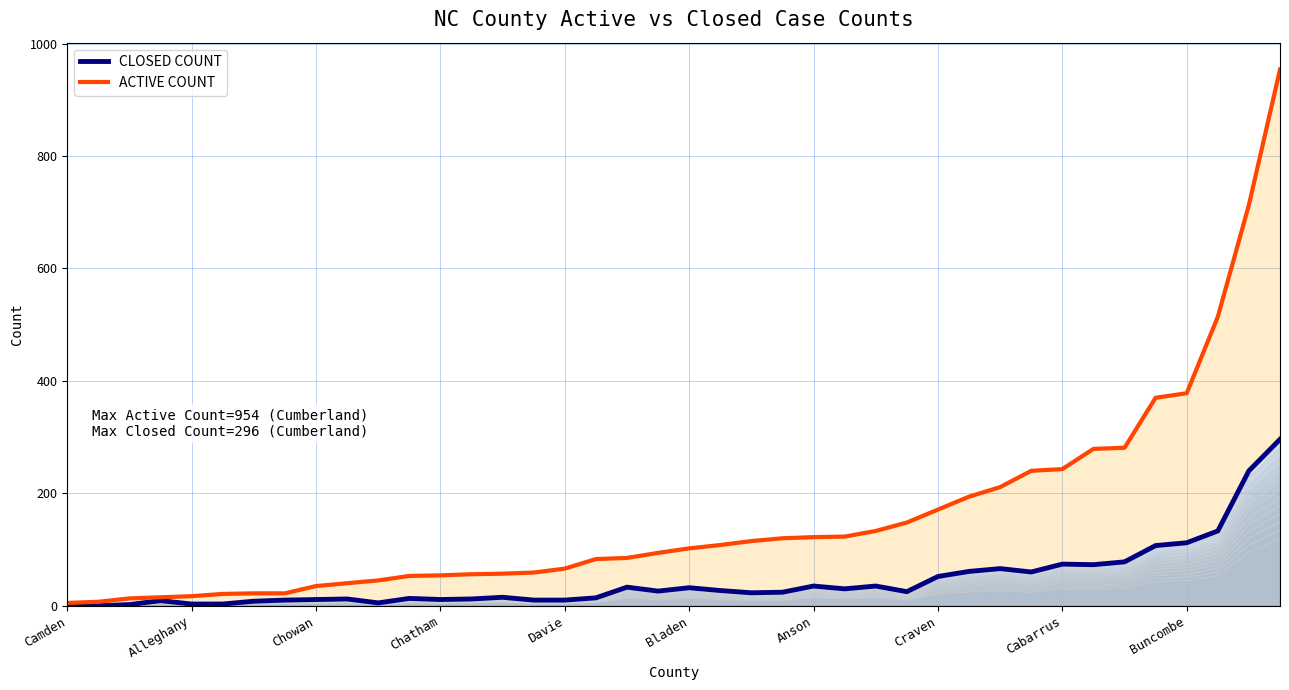

Is the value of CLOSED COUNT at 15 greater than the value of ACTIVE COUNT at 21?

No